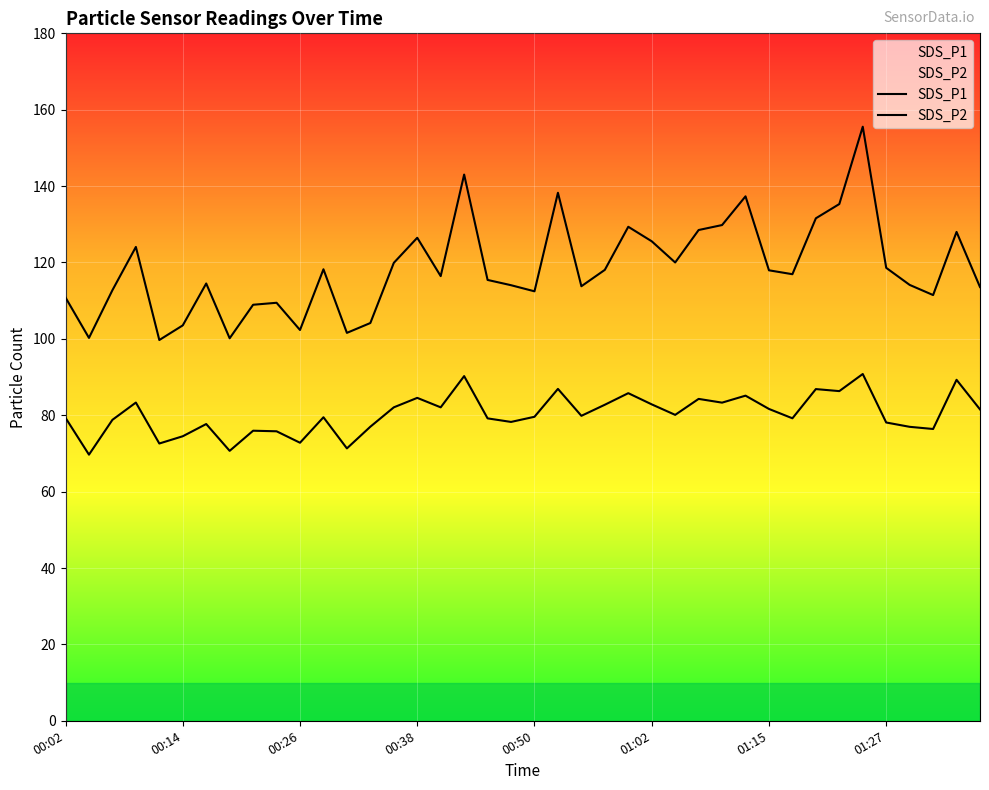

Reading left to right, extract all data points from this chart.

SDS_P1: 00:02=110.8	00:04=100.2	00:06=112.8	00:09=124.1	00:11=99.7	00:14=103.5	00:16=114.5	00:19=100.2	00:21=108.9	00:23=109.5	00:26=102.3	00:28=118.2	00:31=101.6	00:33=104.2	00:36=119.9	00:38=126.5	00:40=116.4	00:43=143.0	00:45=115.4	00:48=114.0	00:50=112.5	00:53=138.2	00:55=113.8	00:57=118.1	01:00=129.3	01:02=125.5	01:05=120.0	01:07=128.5	01:10=129.8	01:12=137.3	01:15=118.0	01:17=116.9	01:19=131.6	01:22=135.3	01:24=155.6	01:27=118.6	01:29=114.1	01:32=111.5	01:34=128.0	01:37=113.6
SDS_P2: 00:02=79.3	00:04=69.7	00:06=78.8	00:09=83.3	00:11=72.6	00:14=74.5	00:16=77.7	00:19=70.7	00:21=76.0	00:23=75.8	00:26=72.8	00:28=79.5	00:31=71.3	00:33=77.0	00:36=82.1	00:38=84.5	00:40=82.1	00:43=90.2	00:45=79.2	00:48=78.2	00:50=79.6	00:53=86.9	00:55=79.8	00:57=82.8	01:00=85.8	01:02=82.8	01:05=80.1	01:07=84.3	01:10=83.3	01:12=85.1	01:15=81.7	01:17=79.2	01:19=86.8	01:22=86.3	01:24=90.8	01:27=78.1	01:29=77.0	01:32=76.4	01:34=89.3	01:37=81.5